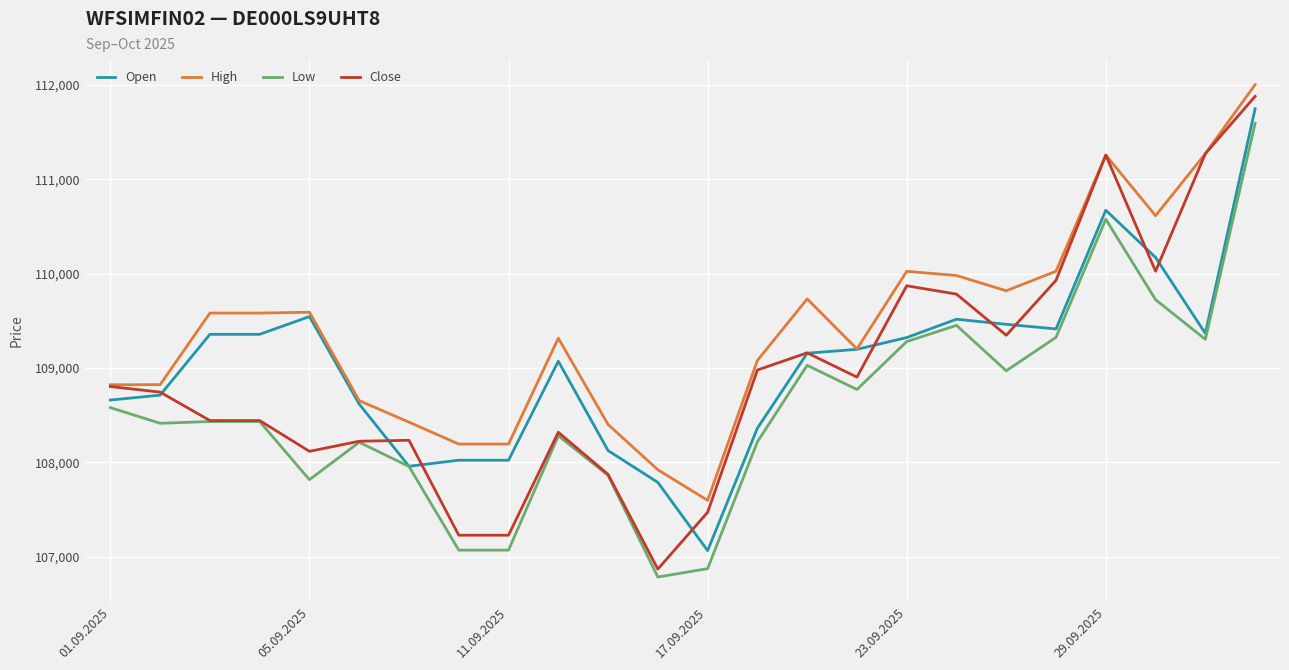

What is the minimum value shown in the chart?

106787